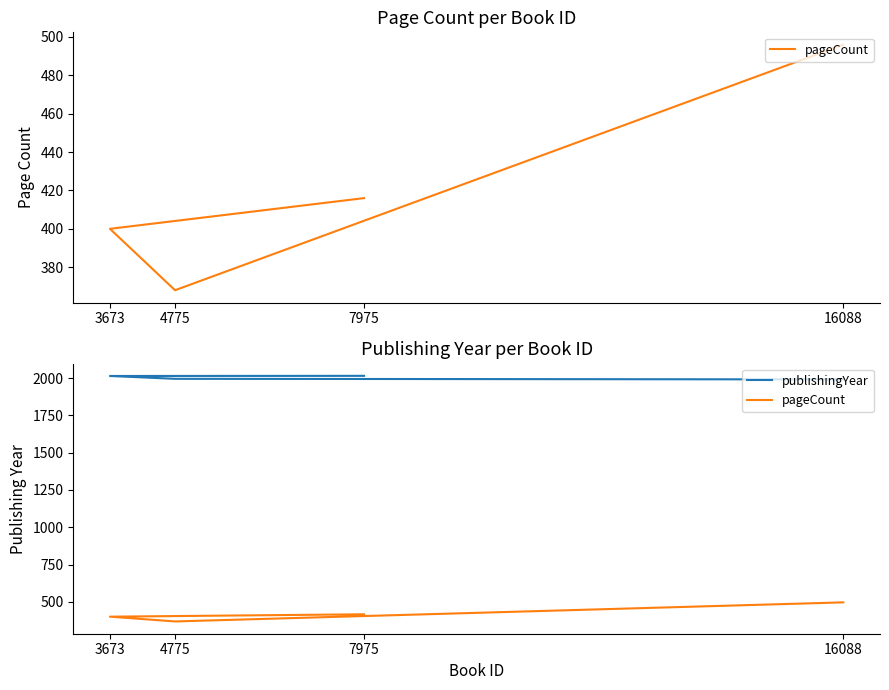

Which category has the highest value in the publishingYear series?

7975